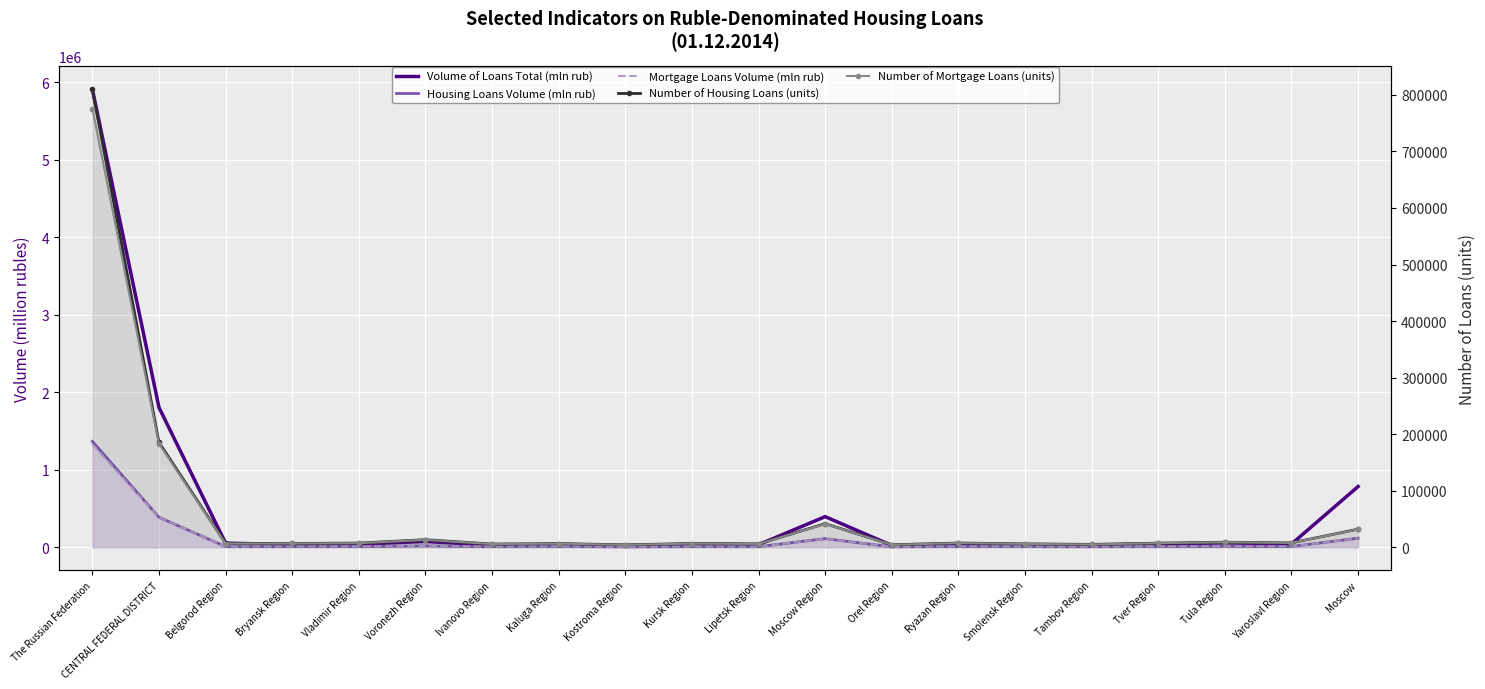

Which has a higher value, Tambov Region or Yaroslavl Region?

Yaroslavl Region